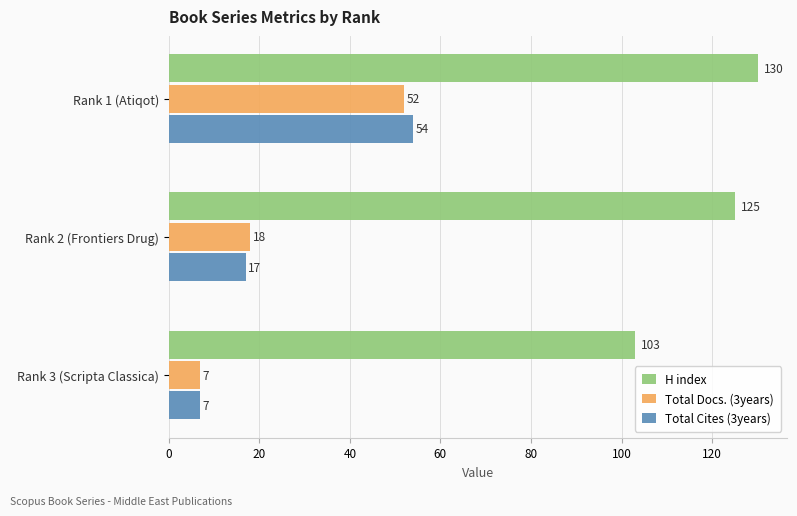

At which label is H index closest to 116?

Rank 2 (Frontiers Drug)